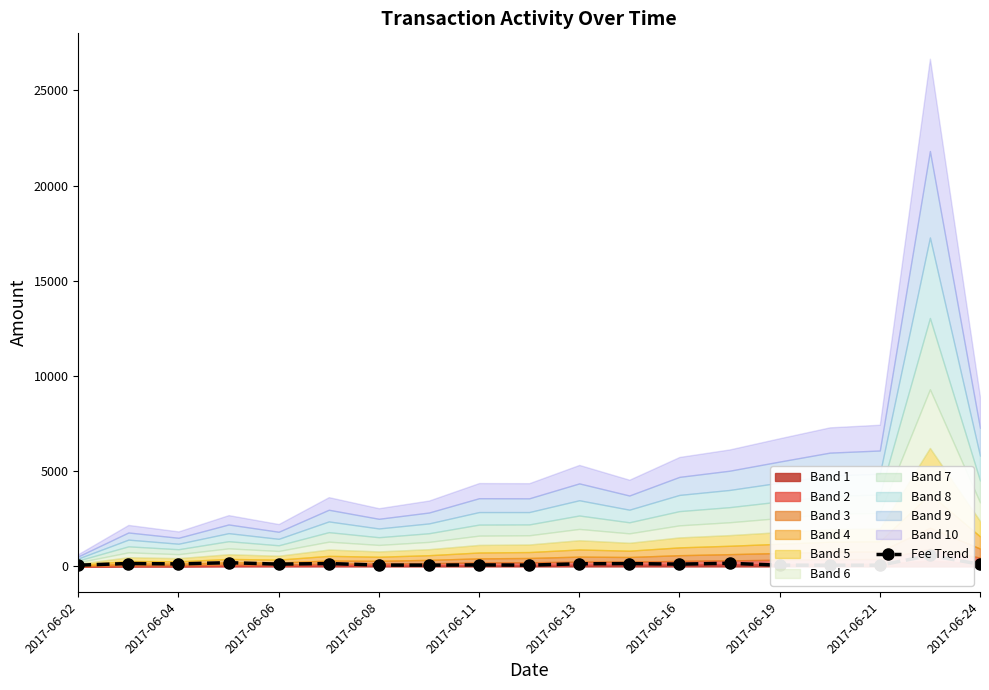

Which has a higher value, 13 or 16?

13